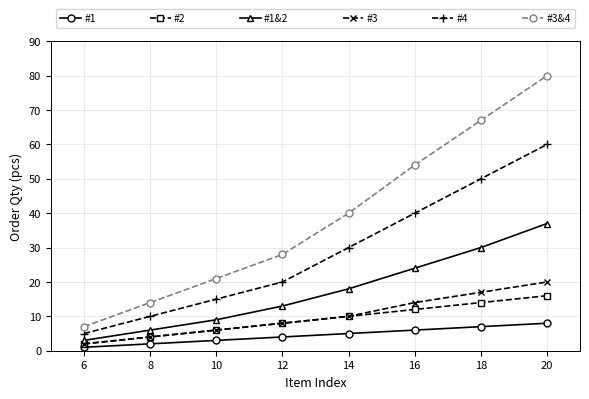

Which series changed the most between 12 and 18?

#3&4